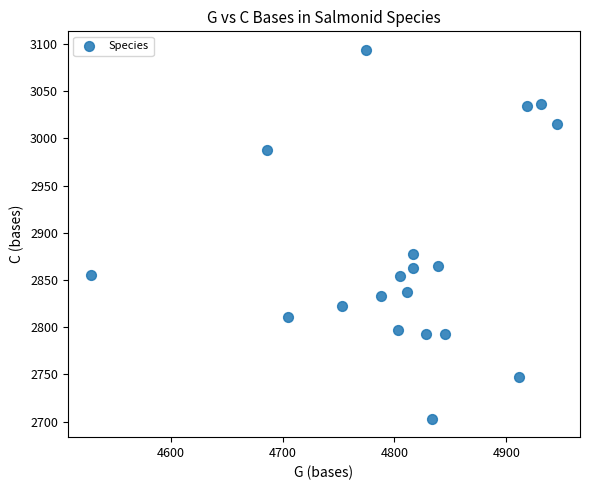

What is the range of Y values (max minus min)?

391